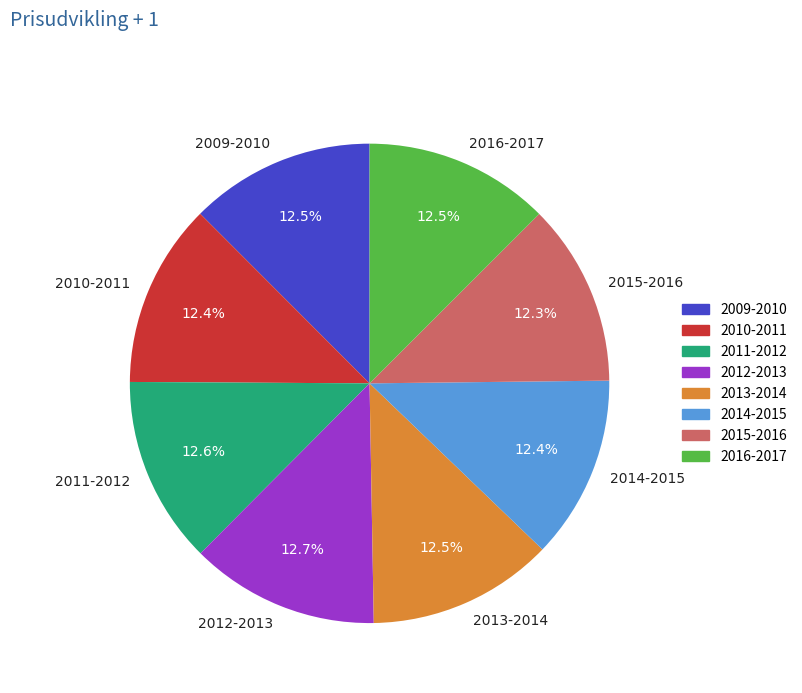

What percentage is NOT represented by 2014-2015?

87.6%